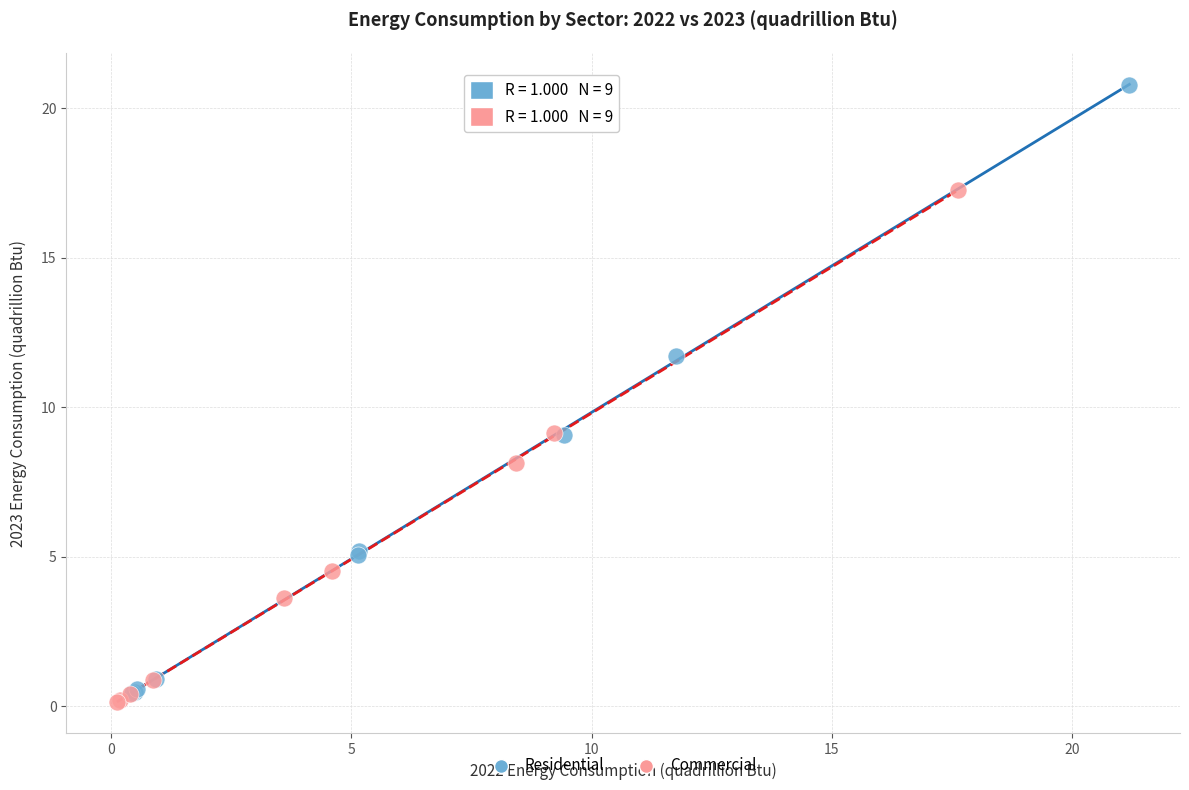

Which series reaches the maximum Y coordinate?

Residential